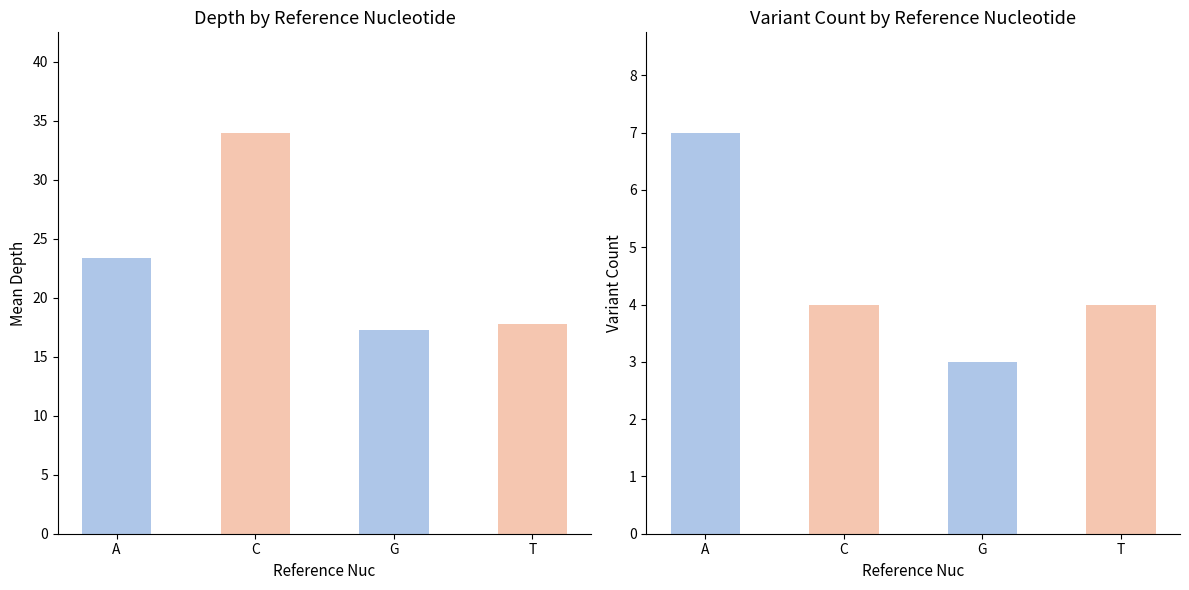

What is the difference between the Variant Count values at T and G?

1.0